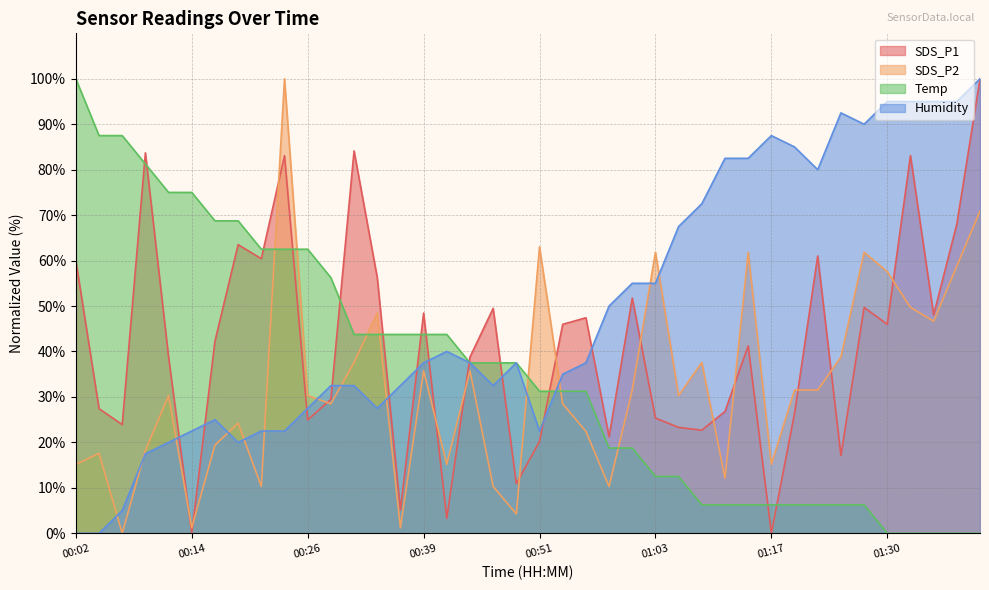

How many values in the SDS_P2 series are below 30?

18